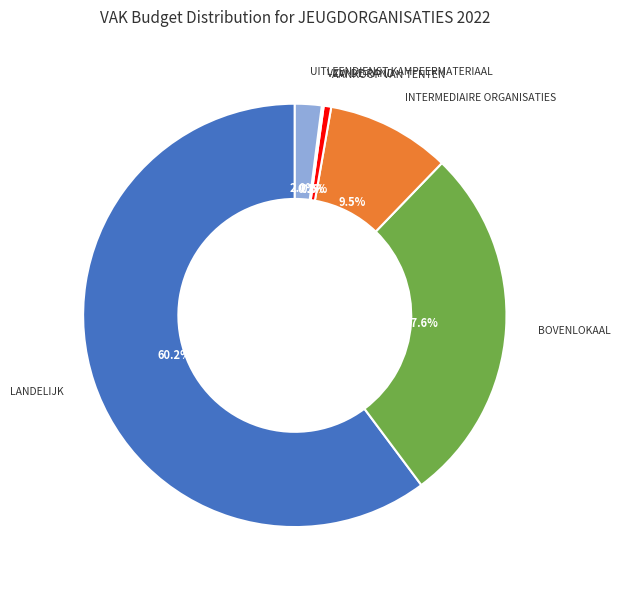

Does any single category account for the majority?

Yes